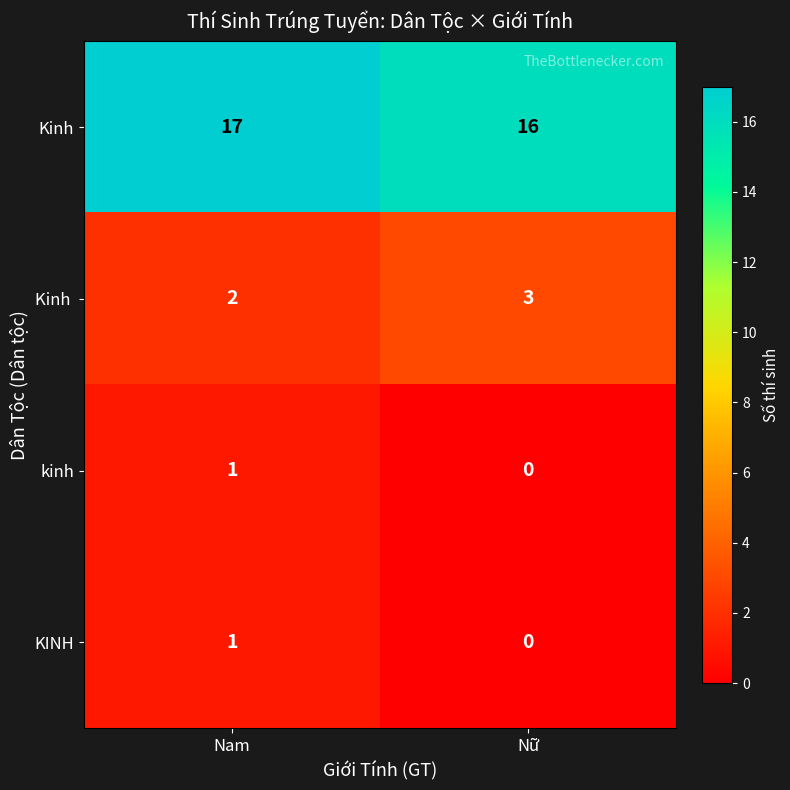

Rank the categories by KINH value from lowest to highest.

Nữ, Nam